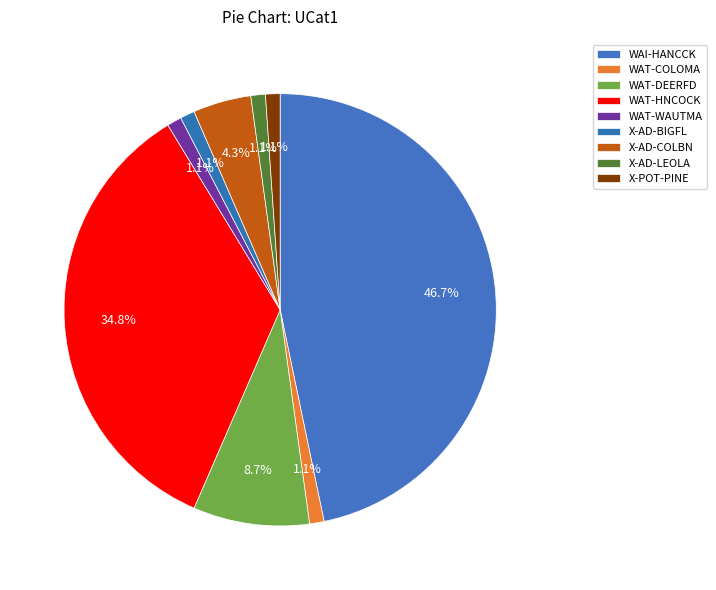

Does any single category account for the majority?

No